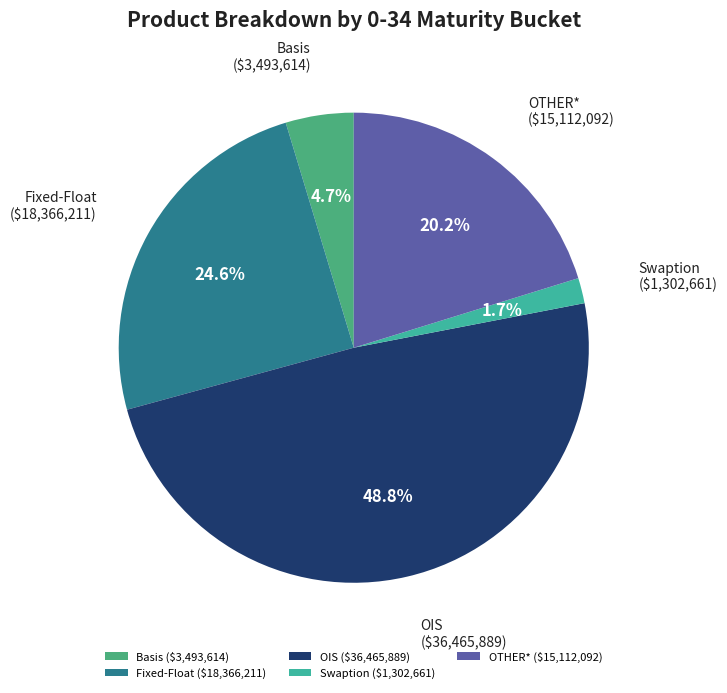

Count the number of slices in the pie.

5